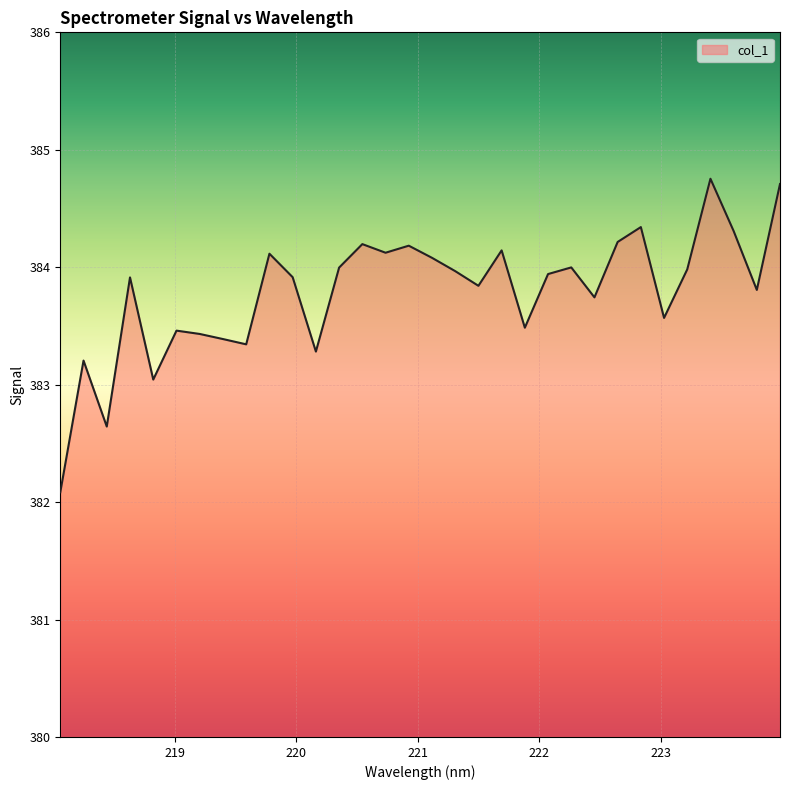

What is the greatest value displayed?

384.8